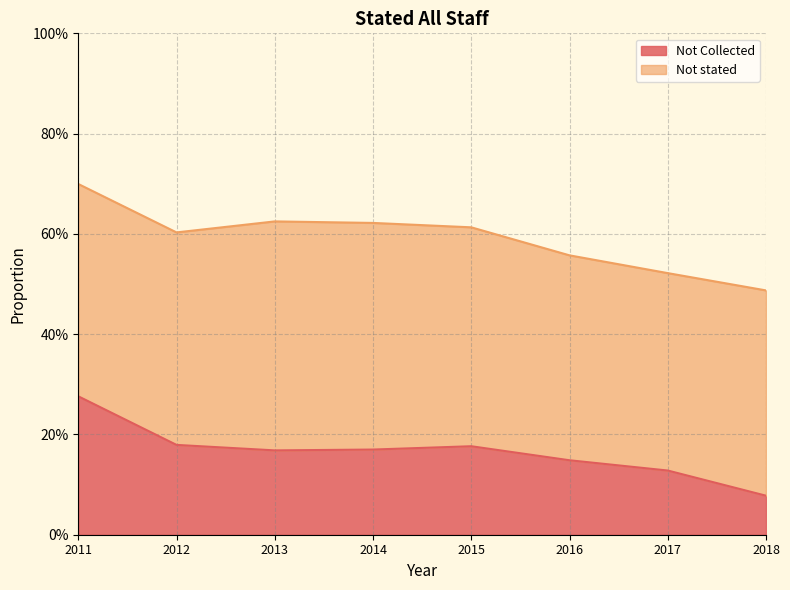

What is the minimum value shown in the chart?

0.1